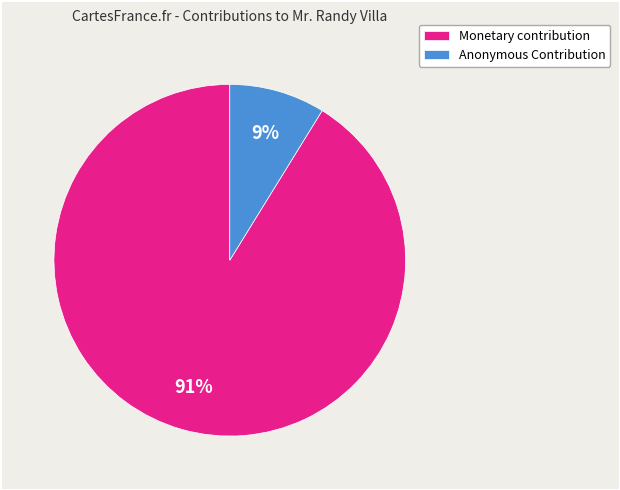

How many segments does this pie chart have?

2